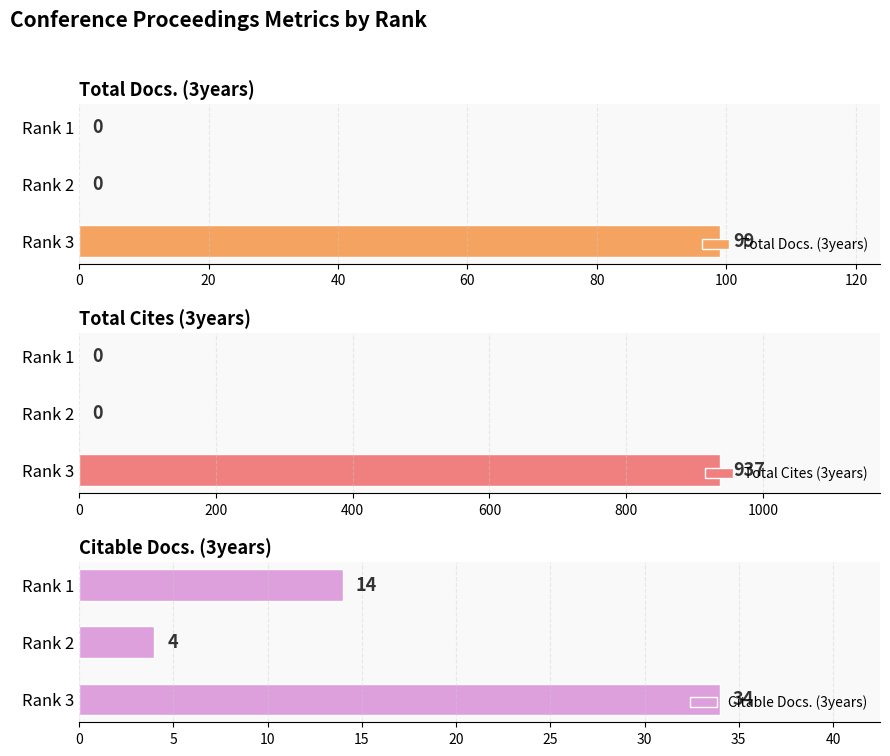

List the series in order of their peak value, lowest first.

Citable Docs. (3years), Total Docs. (3years), Total Cites (3years)